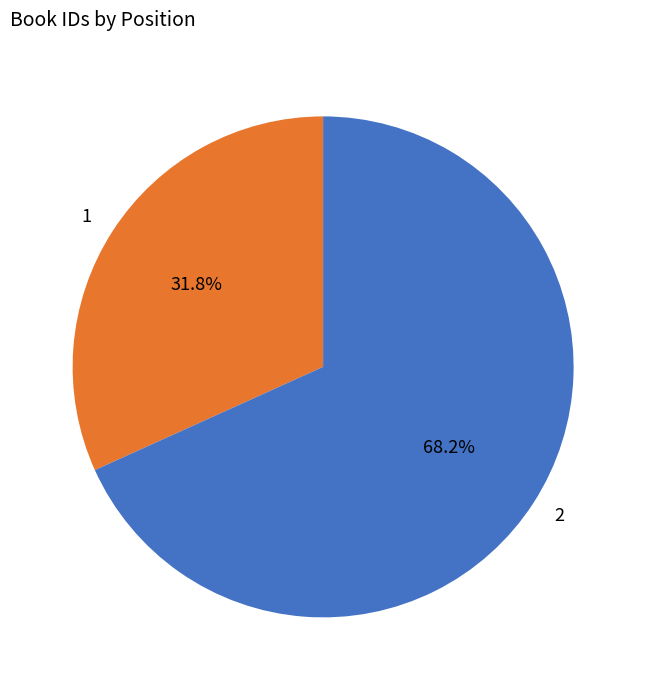

What is the total percentage of 2 and 1?

100.0%